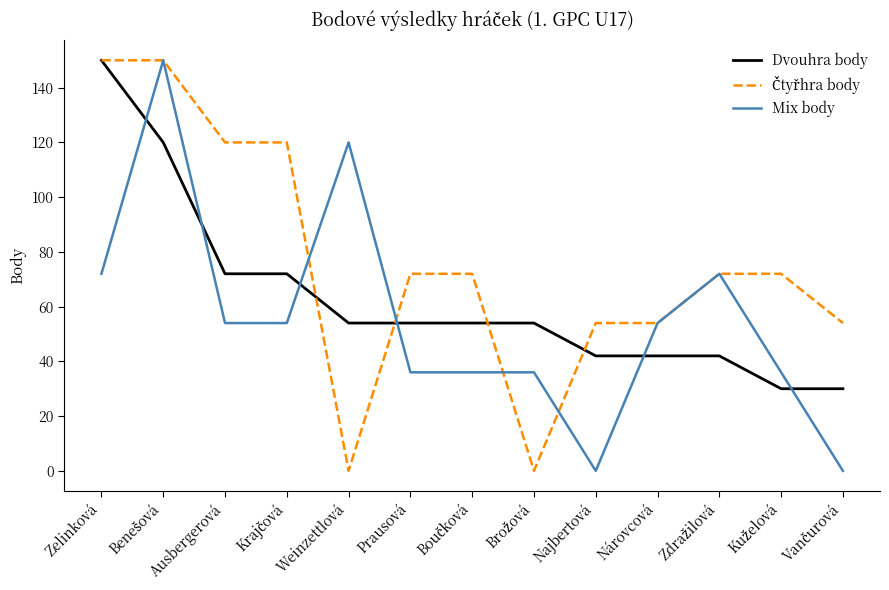

True or false: Mix body has a value of 54 at Prausová.

False